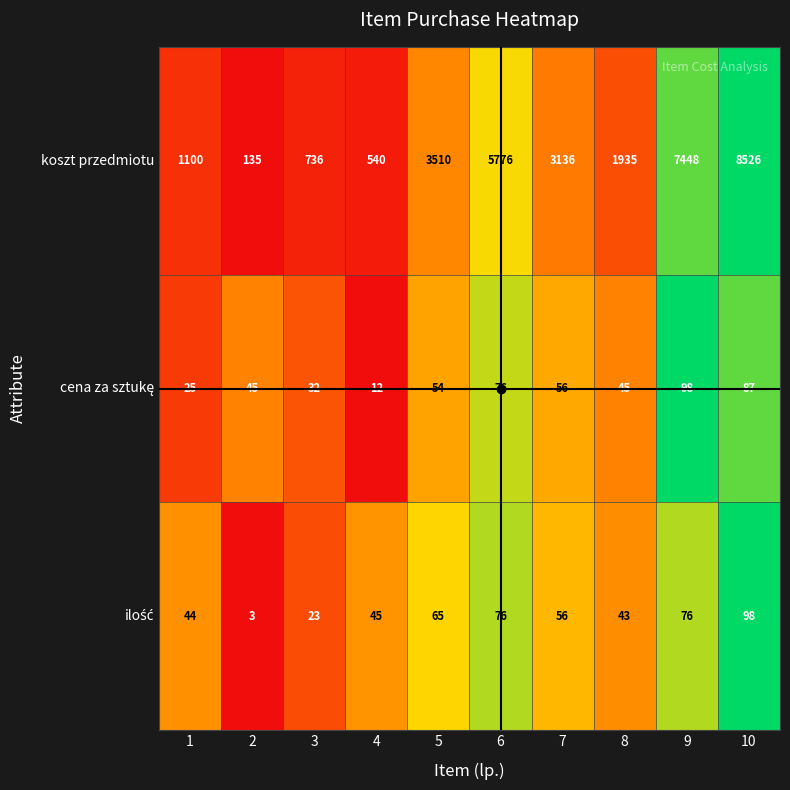

At how many categories does at least one series exceed 3688?

3